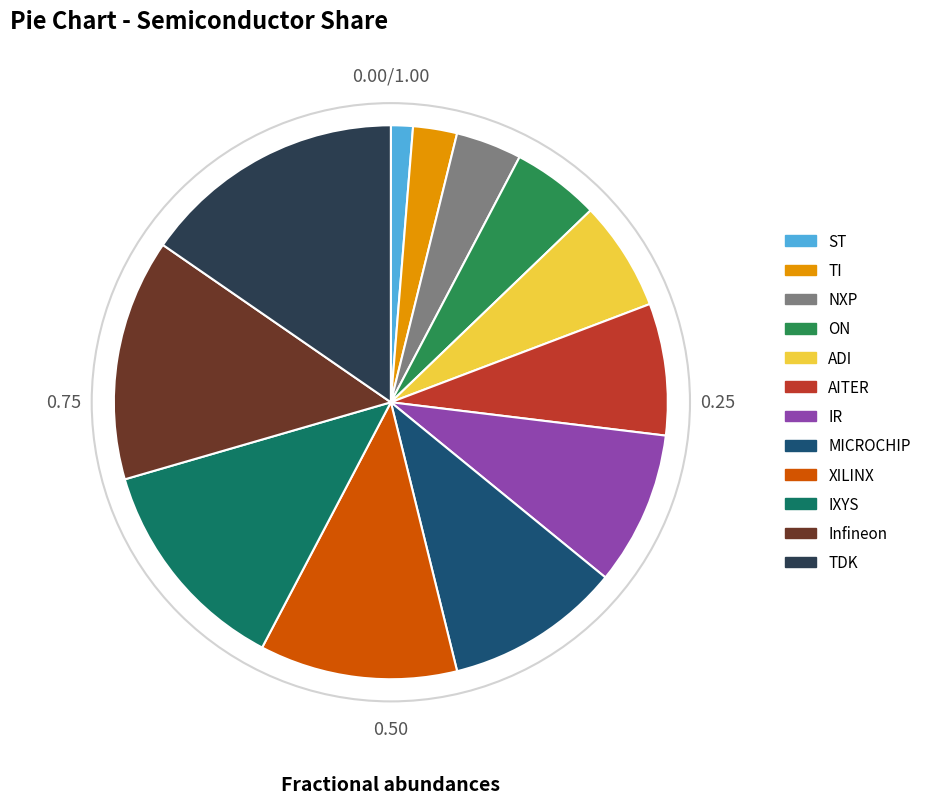

To the nearest percent, what is the difference between the MICROCHIP and TDK slice percentages?

5%